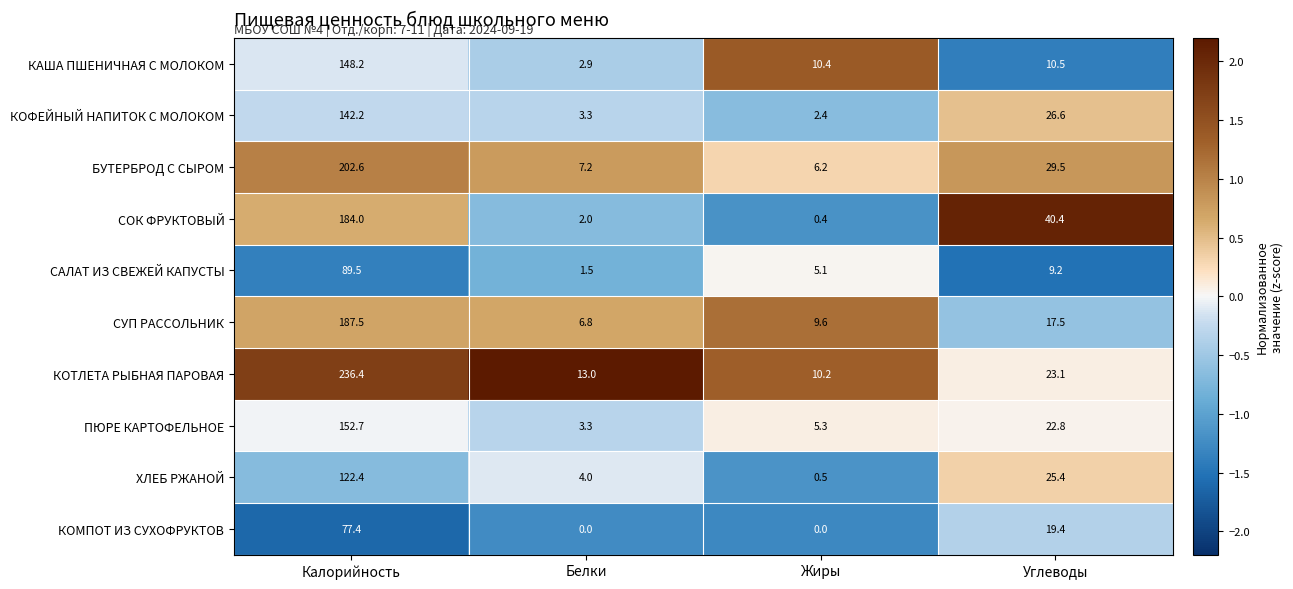

Which category has the lowest value in the САЛАТ ИЗ СВЕЖЕЙ КАПУСТЫ series?

Белки